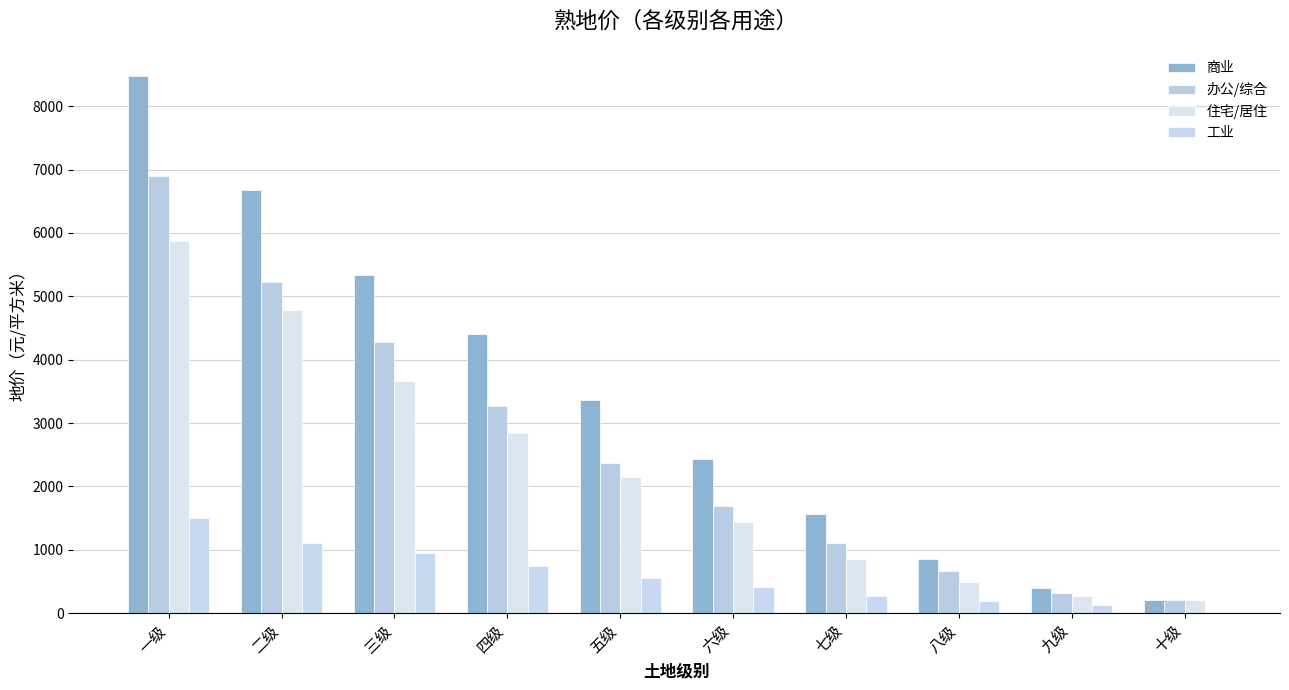

What are all the series names shown in the legend?

商业, 办公/综合, 住宅/居住, 工业